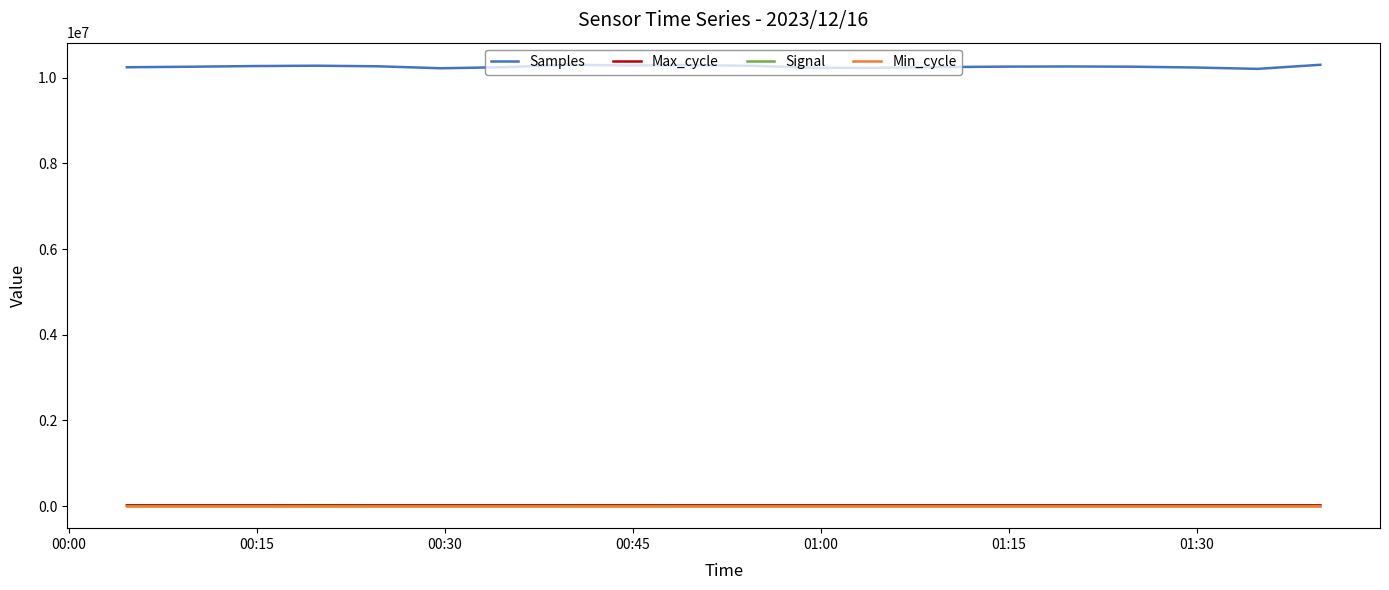

Which series has the largest total across all categories?

Samples